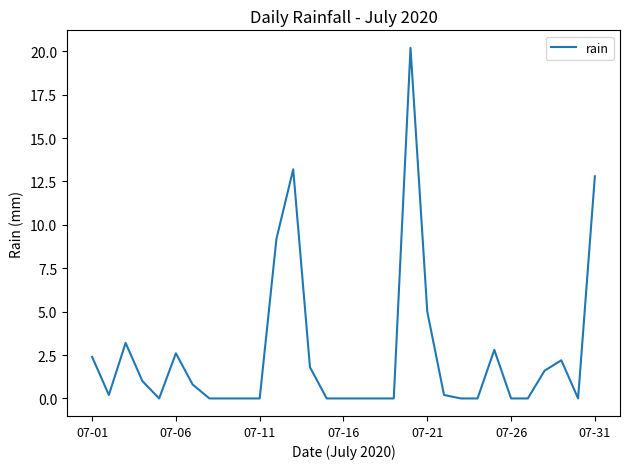

Count the number of categories in the chart.

31